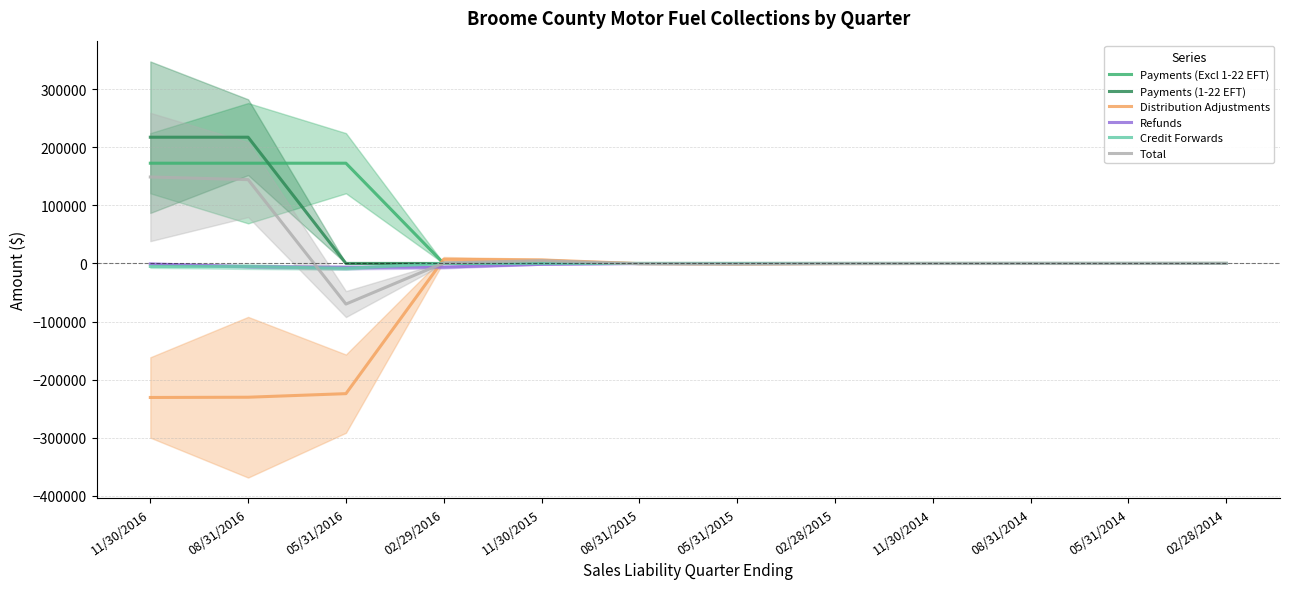

List the series in order of their peak value, lowest first.

Refunds, Credit Forwards, Distribution Adjustments, Total, Payments (Excl 1-22 EFT), Payments (1-22 EFT)